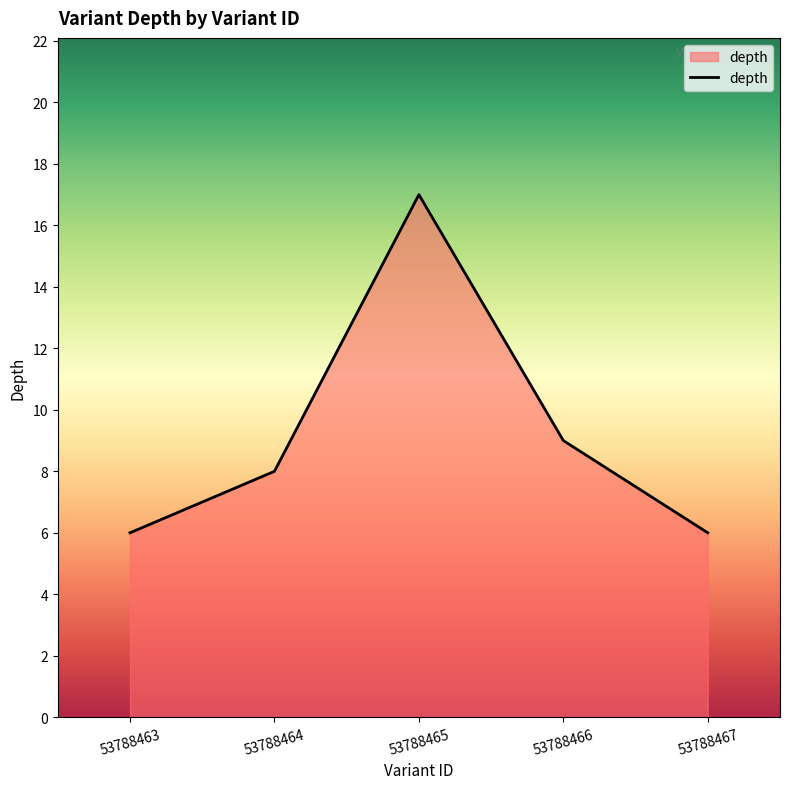

The value at 53788464 is 11. True or false?

False